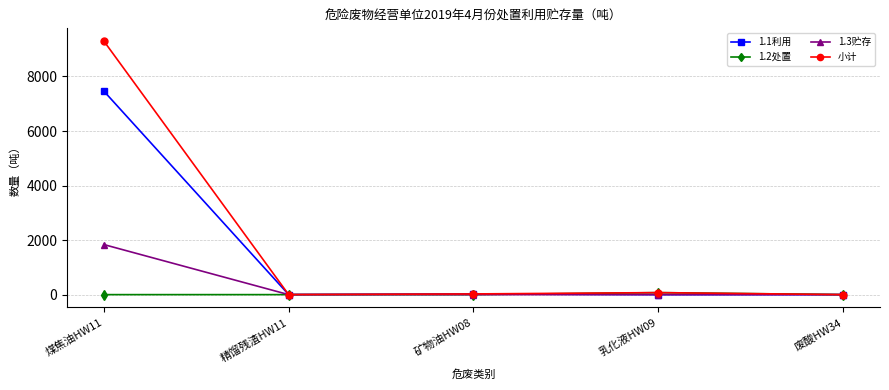

Which category has the highest value in the 1.3贮存 series?

煤焦油HW11